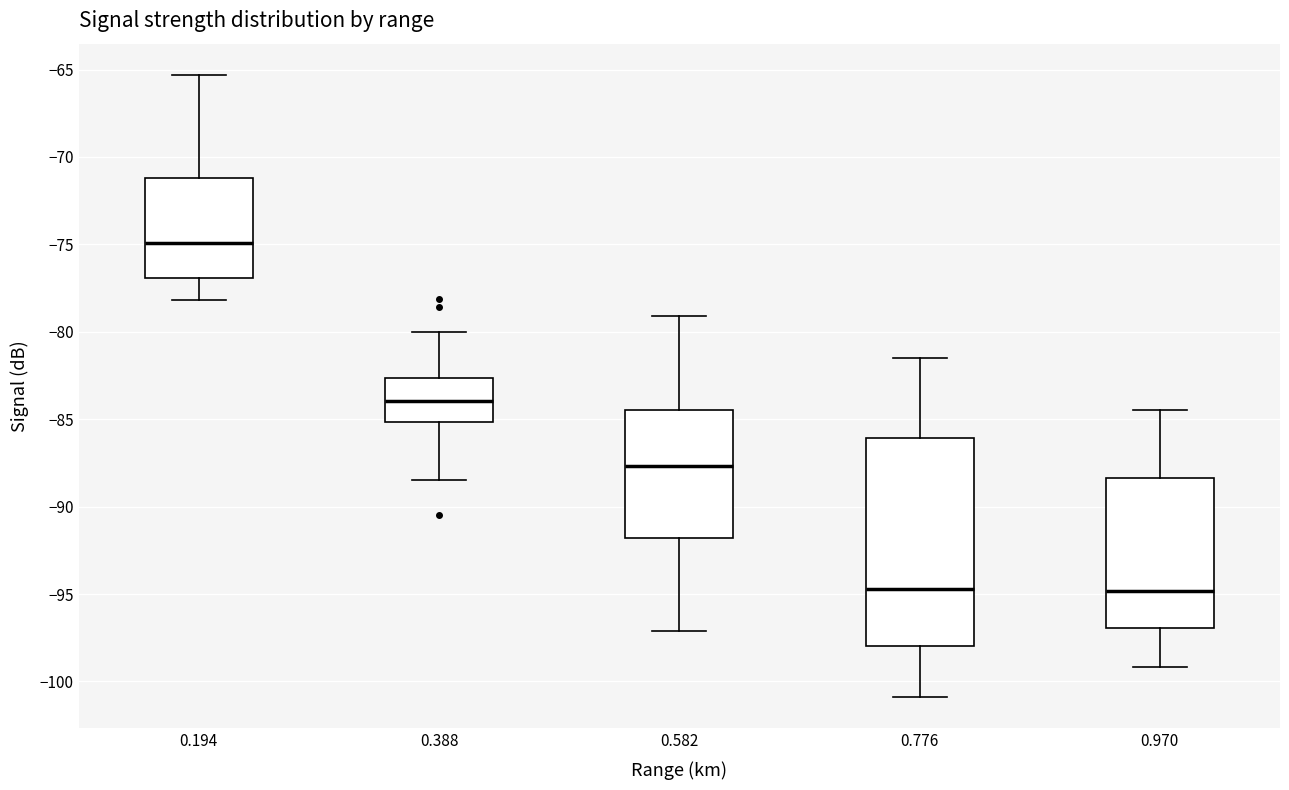

Which box is the tallest, from its lower edge to its upper edge?

0.776